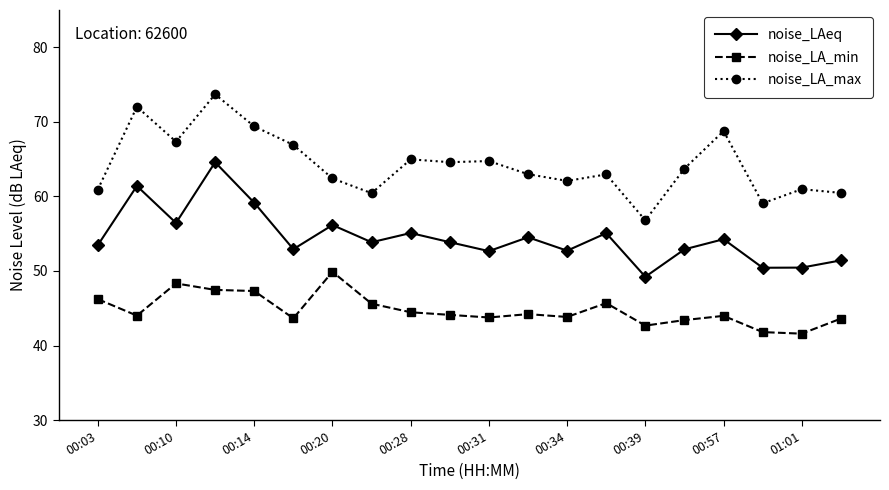

True or false: noise_LAeq has more than 2 interior local peaks.

True